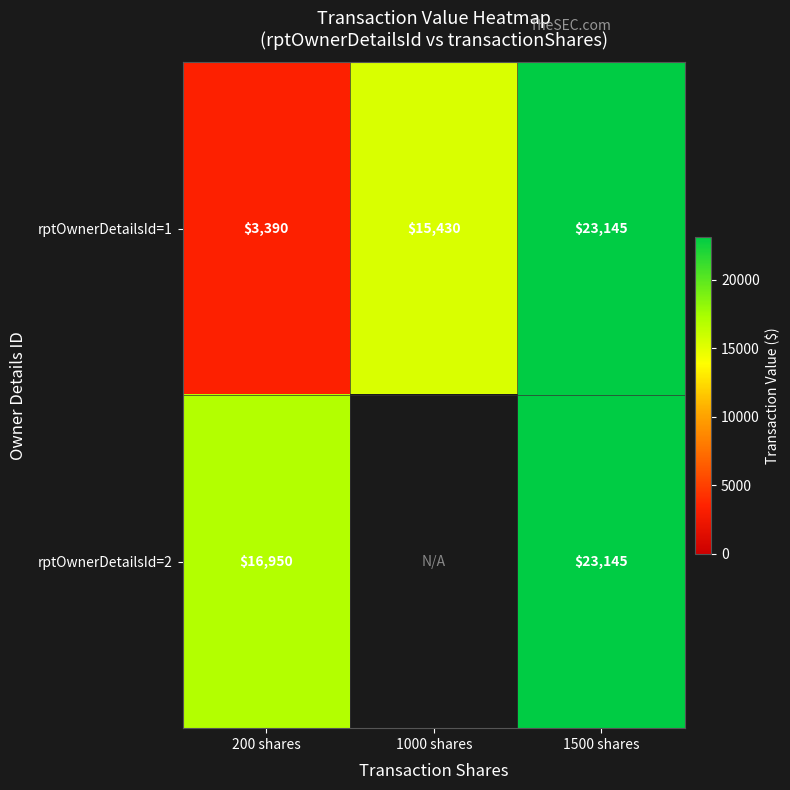

How many rptOwnerDetailsId=1 values are between 3390 and 23145?

3